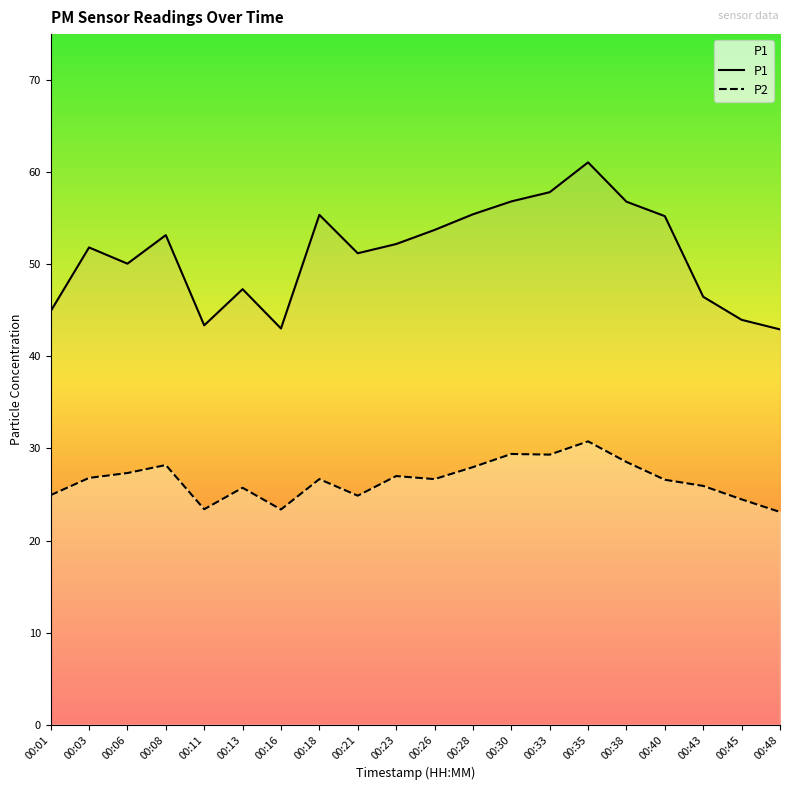

What is the value of the P2 point at the 18th from the left?

25.9